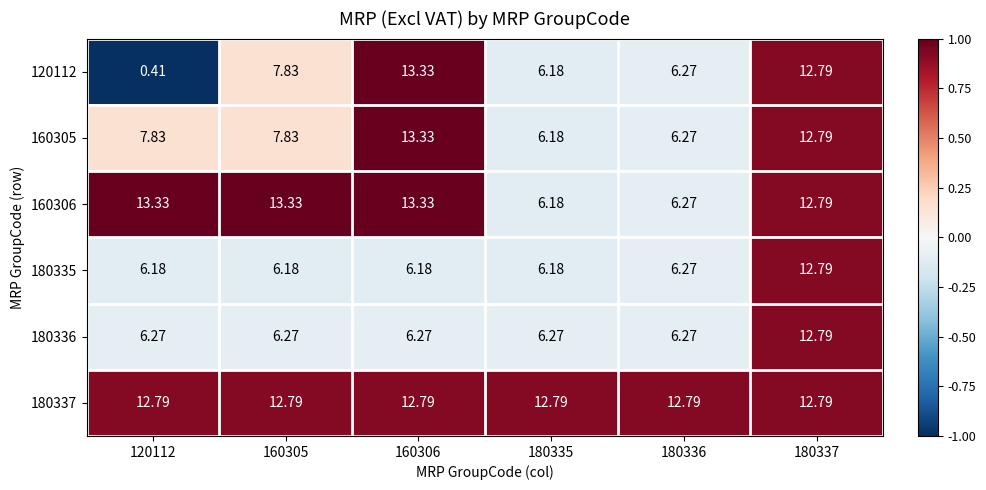

What is the total value across all series at 180335?

43.8